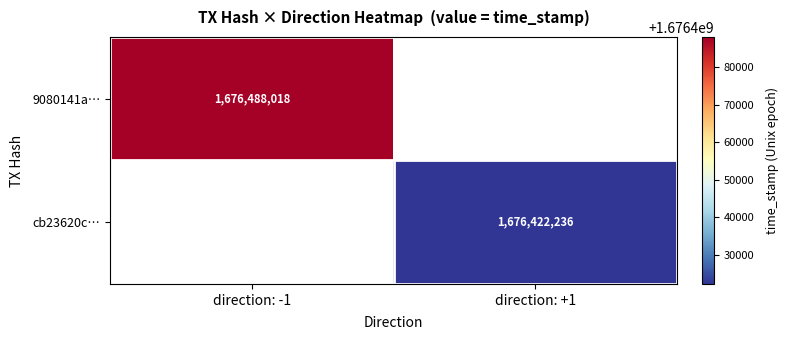

Is the value of cb23620c… at direction: +1 greater than the value of 9080141a… at direction: -1?

No